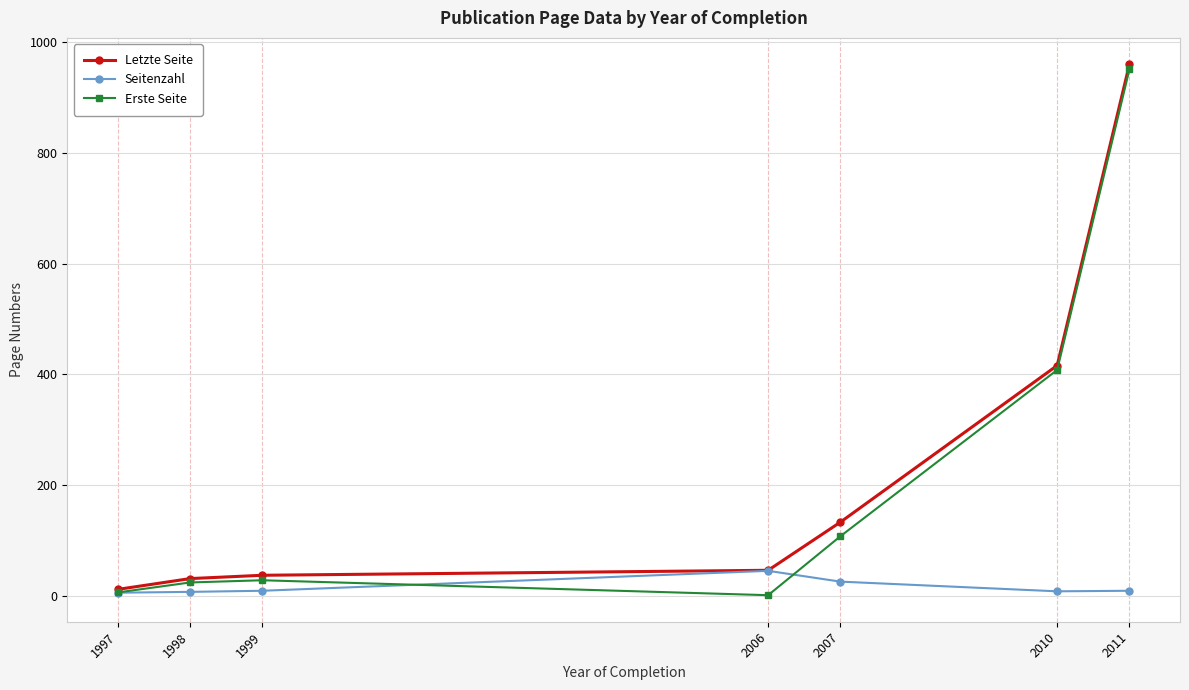

What is the total value across all series at 2007?

266.0